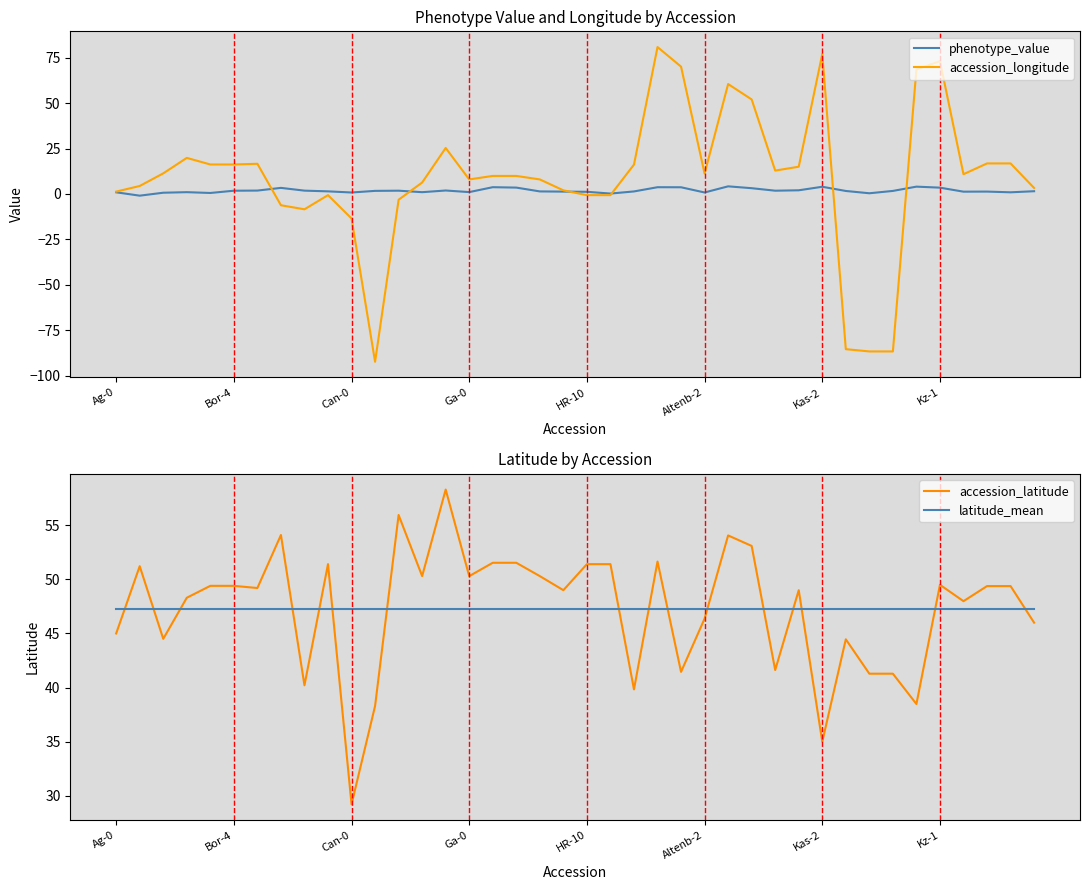

Which category has the highest value across all series?

23